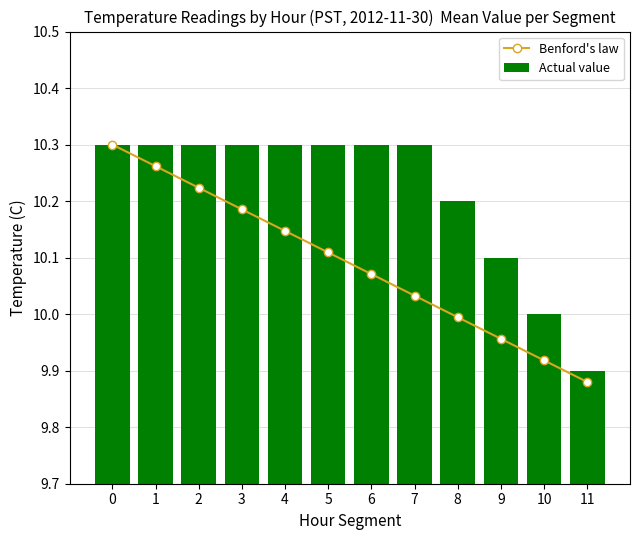

What is the smallest value displayed?

9.9